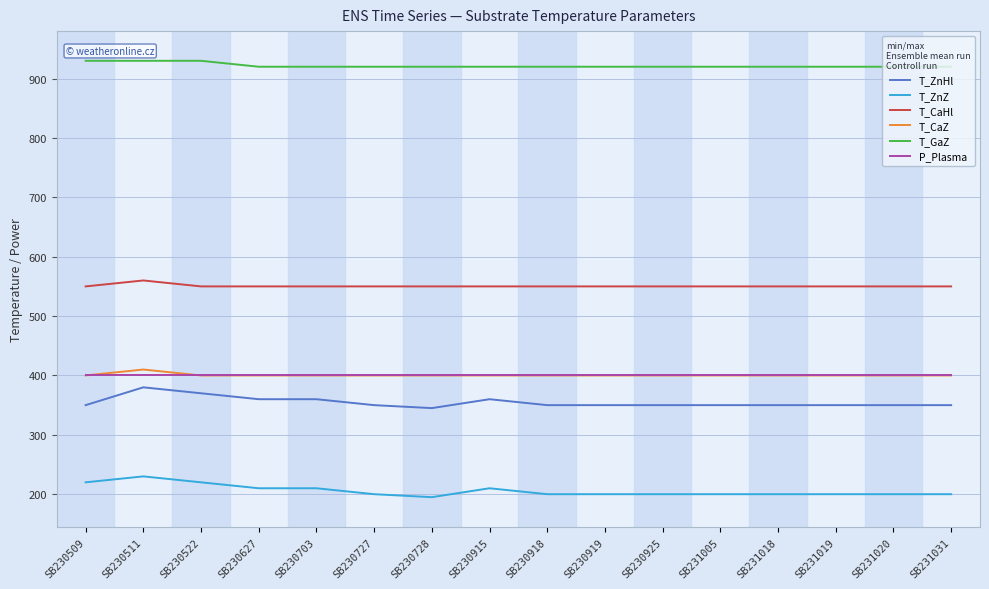

At how many categories does at least one series exceed 784?

16